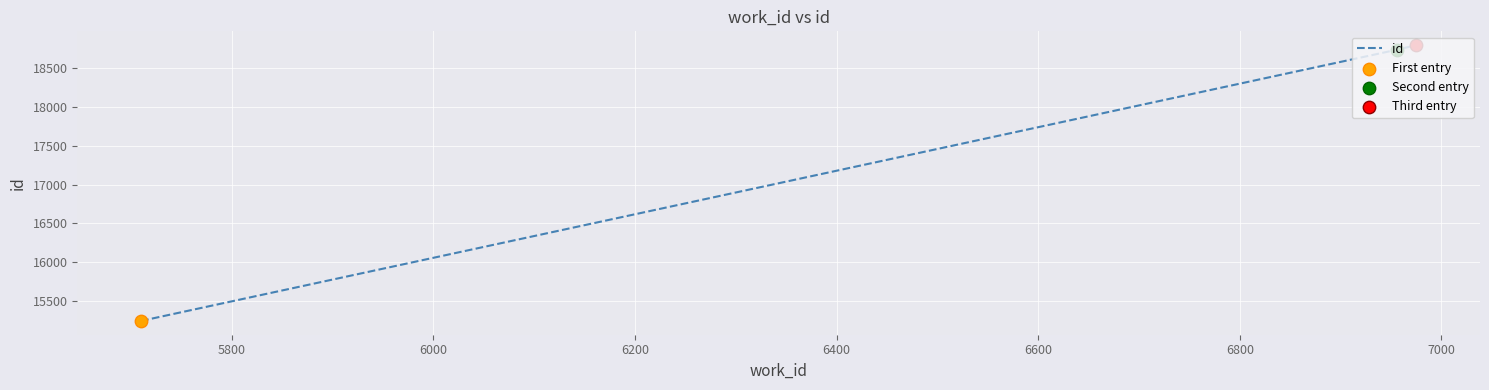

What is the maximum value shown in the chart?

18802